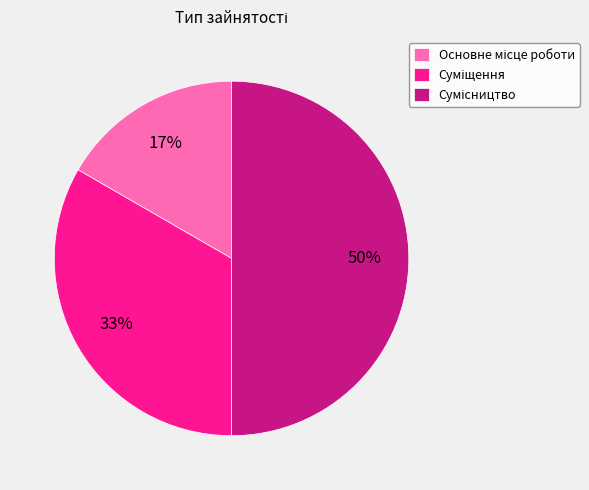

To the nearest percent, what is the average slice percentage?

33%